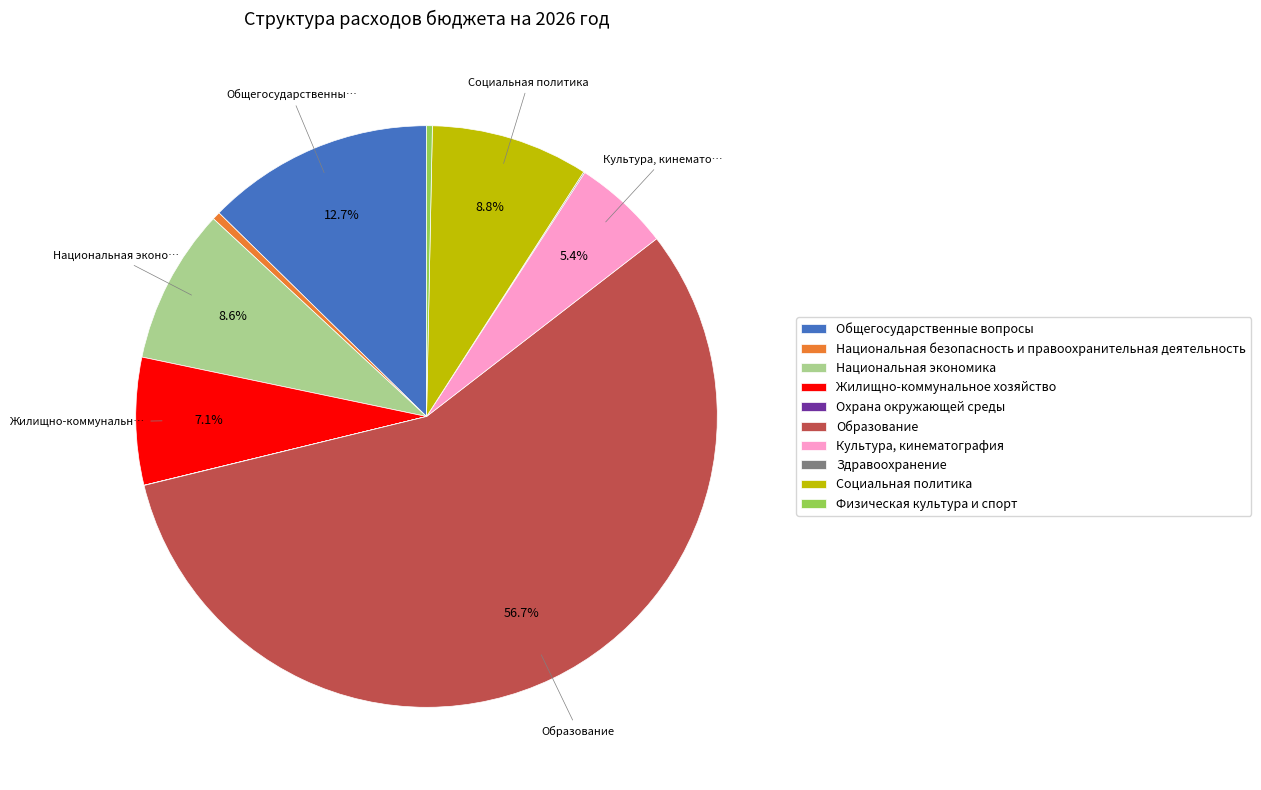

Between Жилищно-коммунальное хозяйство and Общегосударственные вопросы, which is larger?

Общегосударственные вопросы